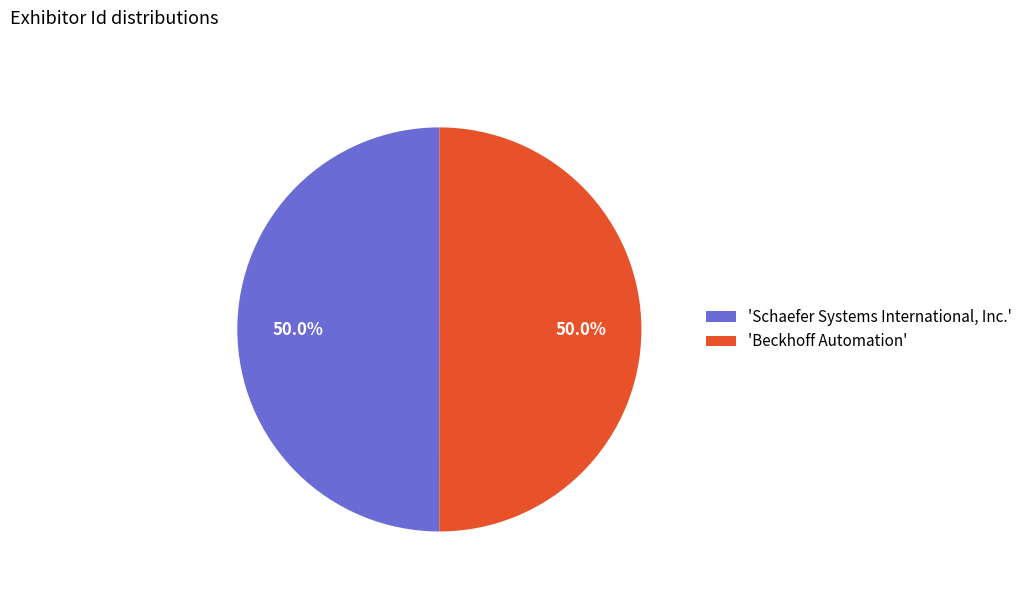

Is the sum of 'Beckhoff Automation' and 'Schaefer Systems International, Inc.' greater than half?

Yes